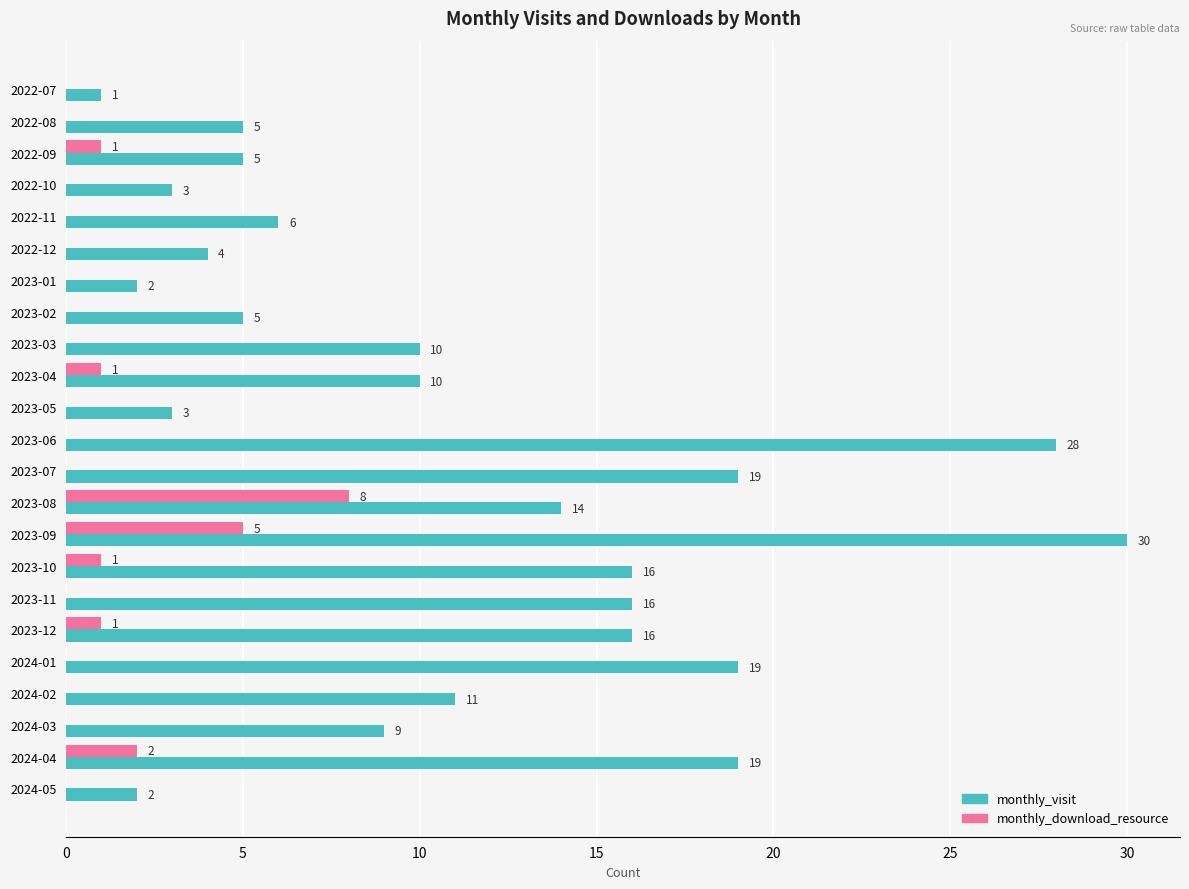

What is the sum of all monthly_visit values?

253